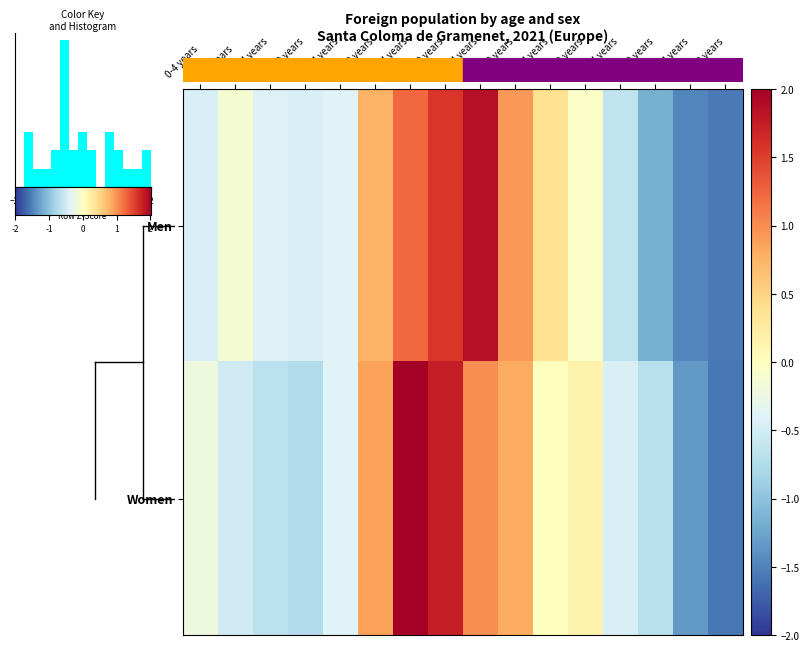

At how many categories does at least one series exceed 1?

3